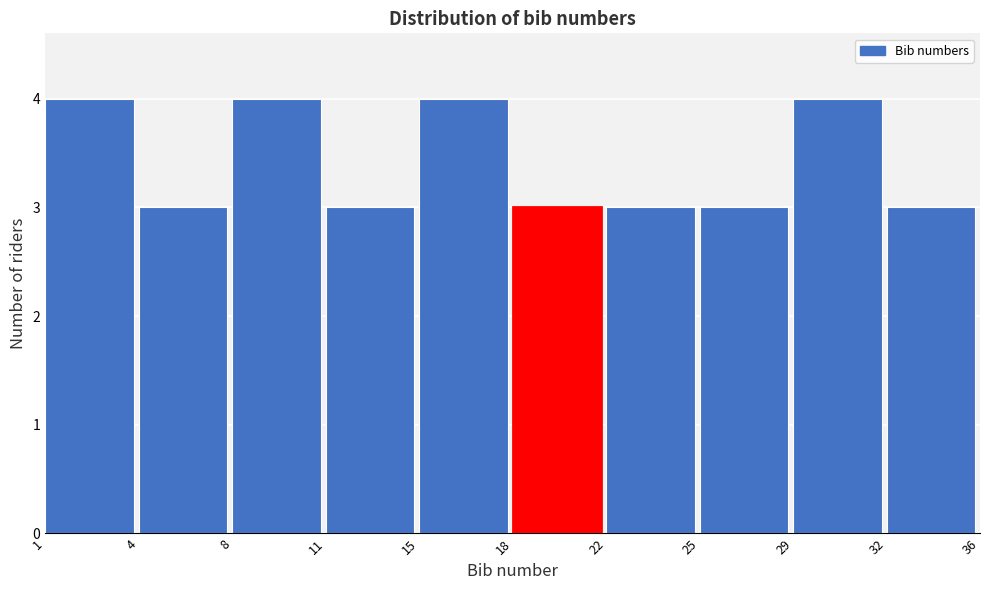

Reading right to left, list all the values displayed in this chart.

3	4	3	3	3	4	3	4	3	4